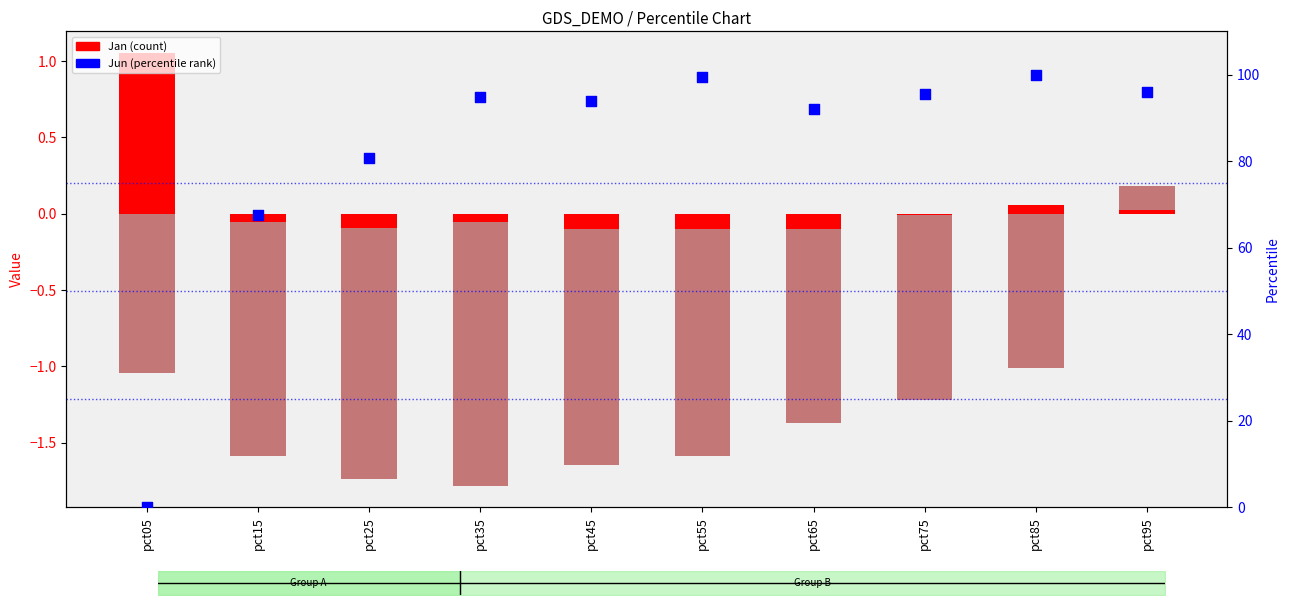

Is the value of Jan (primary) at pct85 greater than the value of May at pct55?

Yes